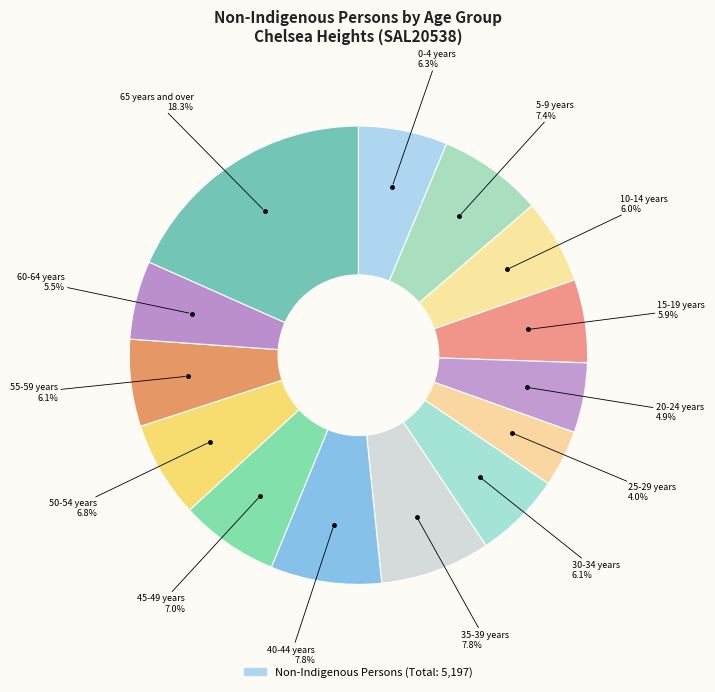

Count the number of slices in the pie.

14